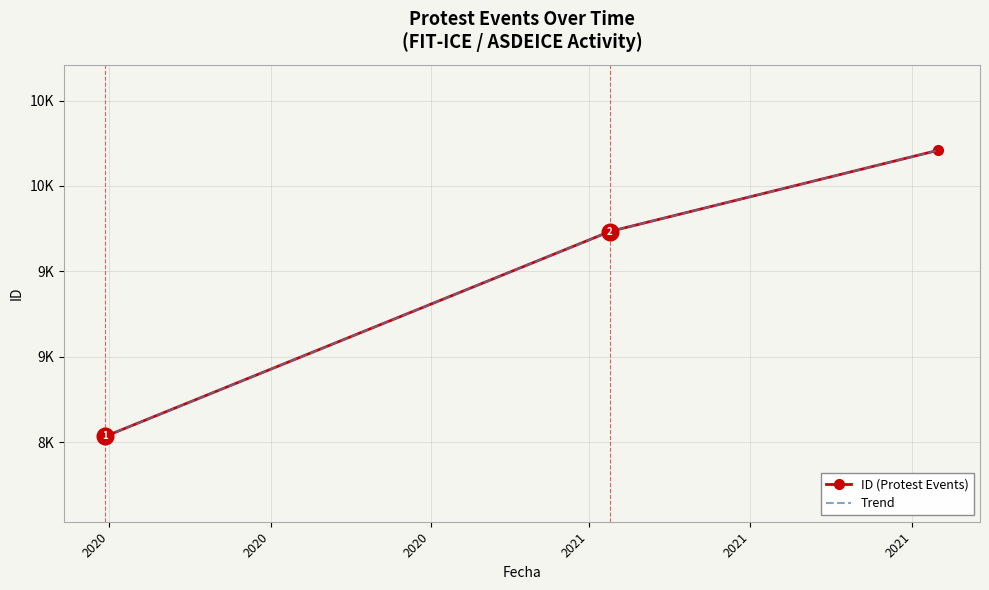

What is the smallest value displayed?

8534